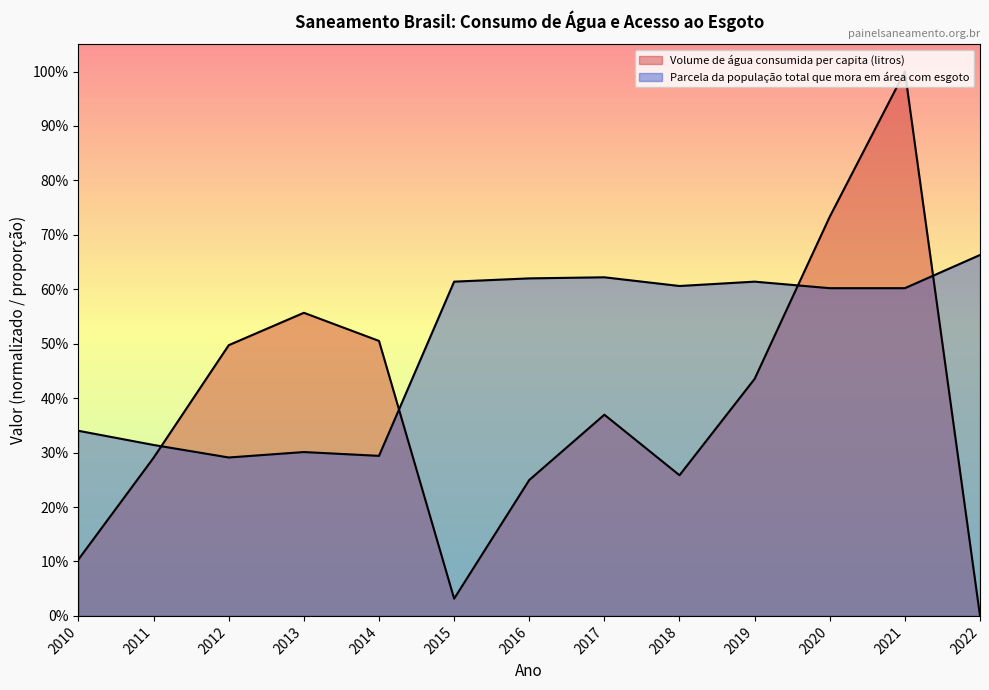

How many series are shown in this chart?

2